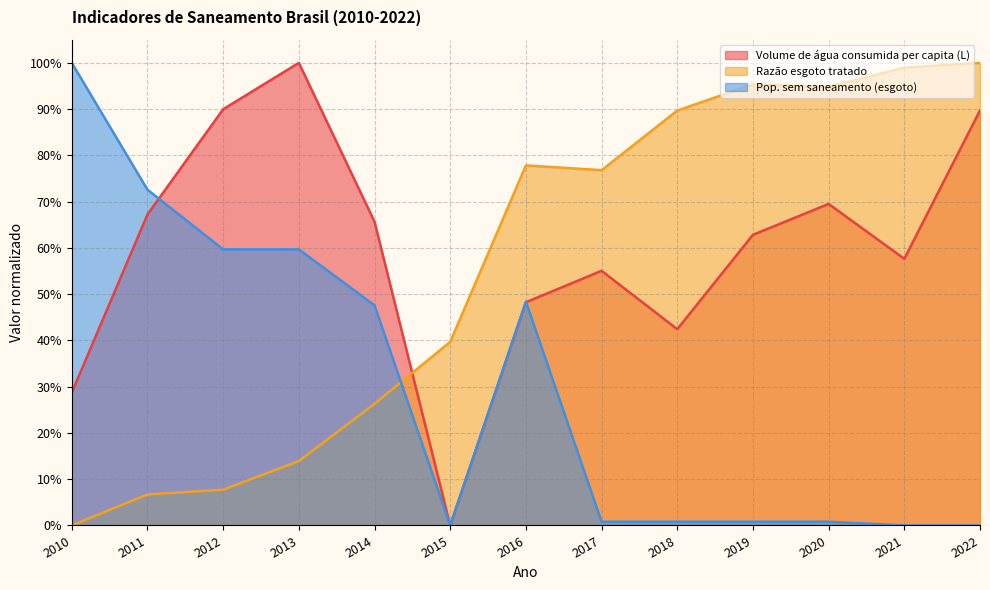

Is the value of Volume de água consumida per capita (L) at 2017 greater than the value of Razão esgoto tratado at 2018?

No